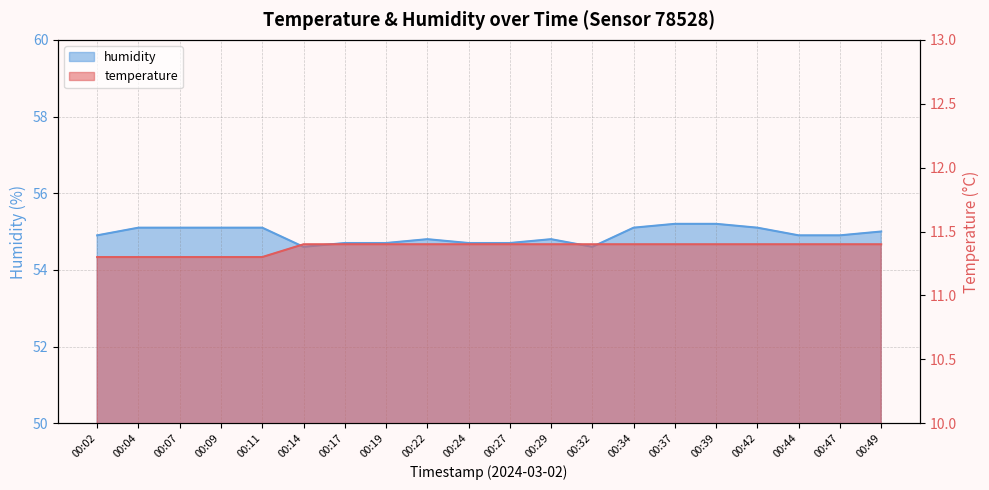

True or false: temperature and humidity cross at least once.

False